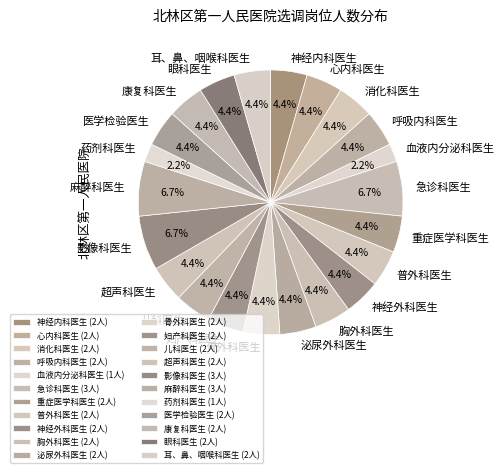

Count the number of slices in the pie.

22